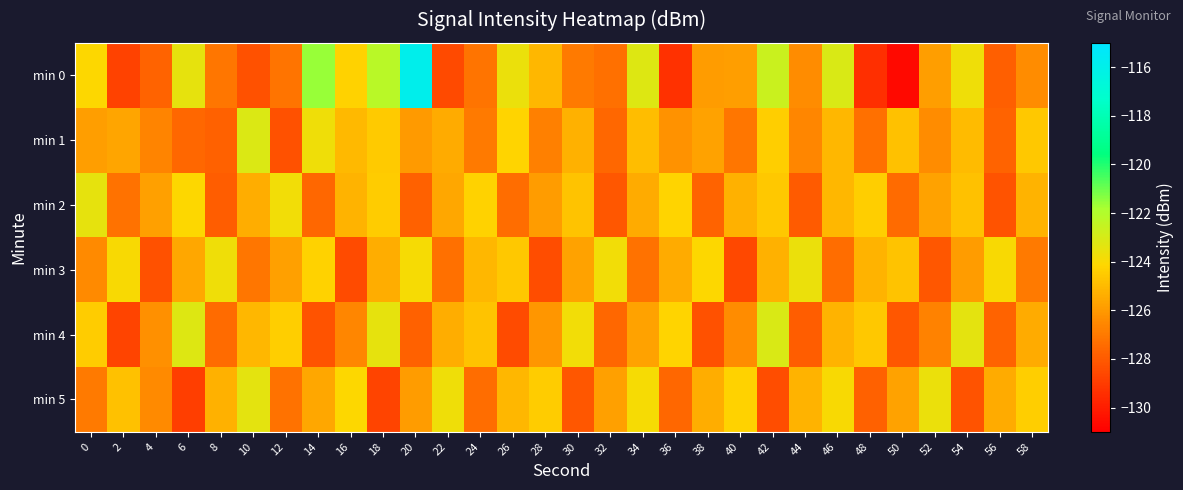

What is the difference between the highest and lowest values at 48?

5.0